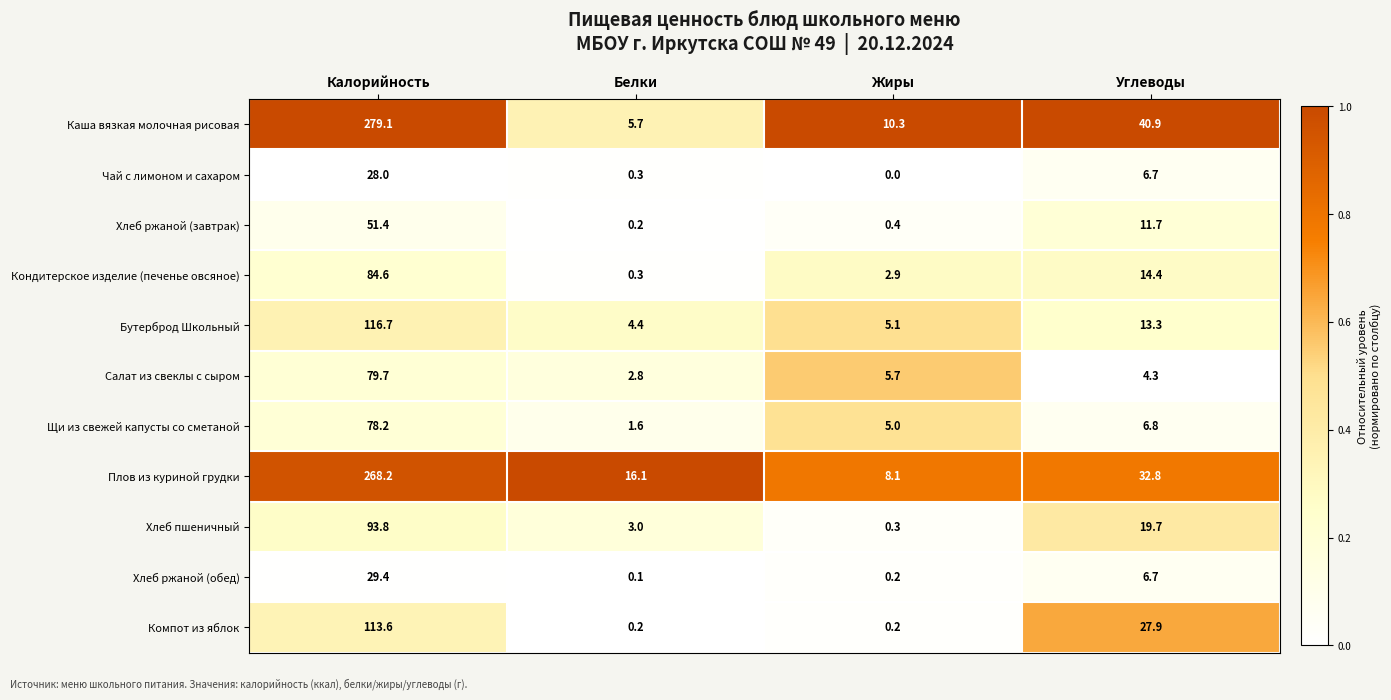

What is the difference between the maximum and second lowest values in the Плов из куриной грудки series?

252.1